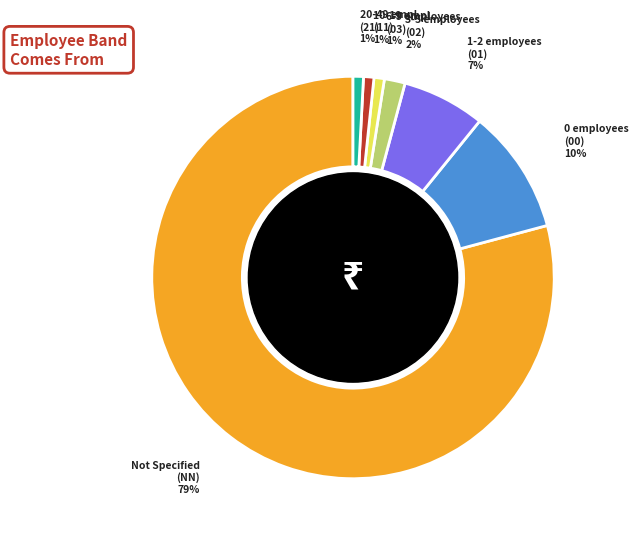

Is there a majority slice in this chart?

Yes